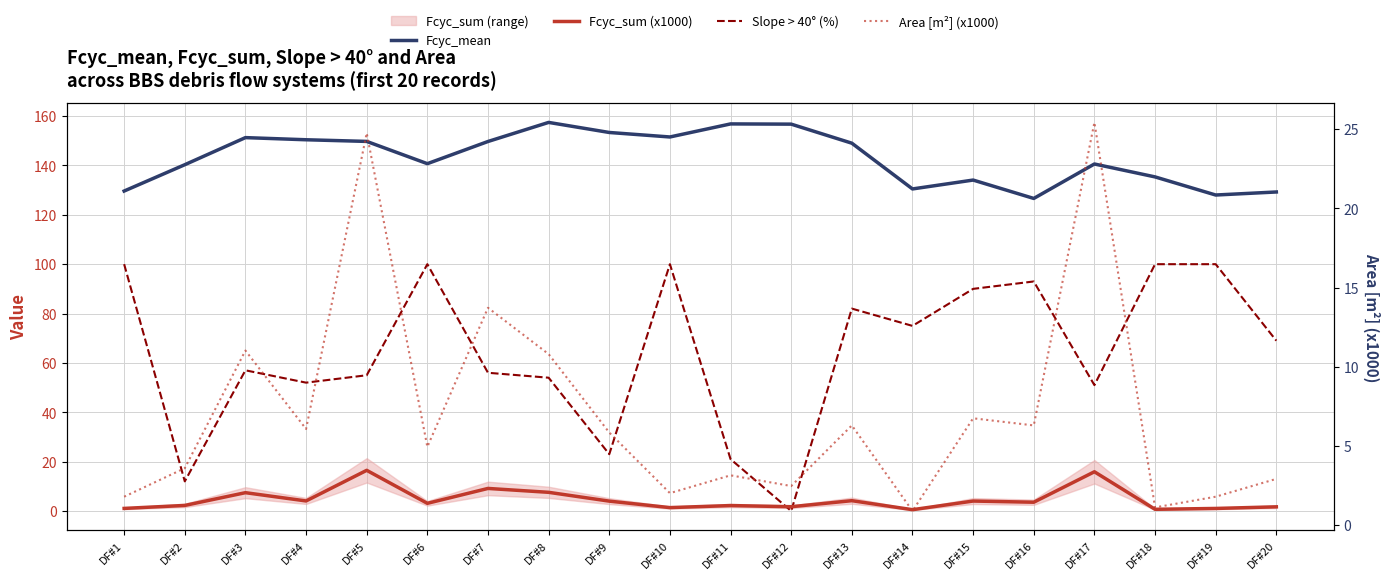

What is the lowest value of the Fcyc_mean series?

126.6